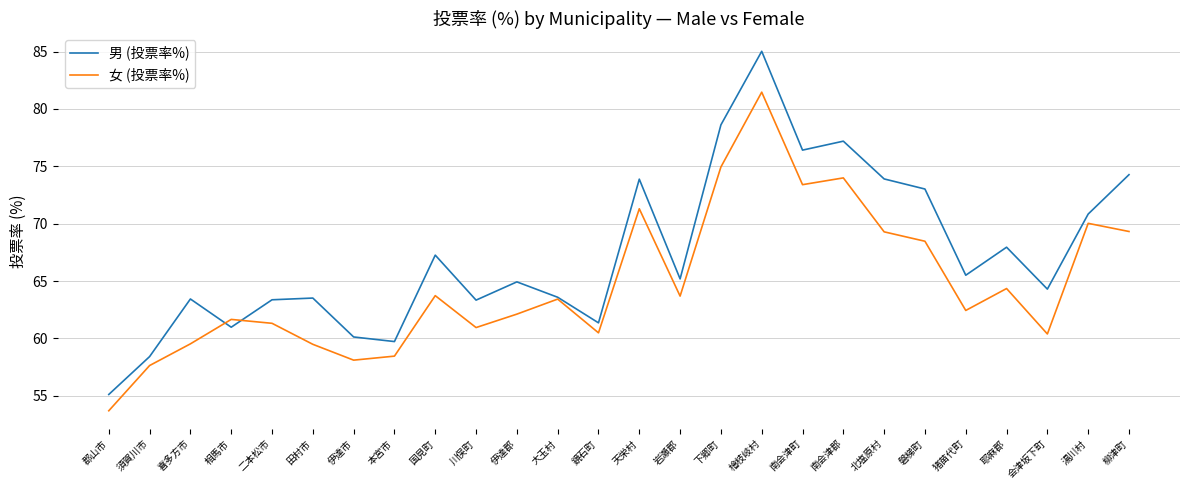

At which category is the sum across all series the highest?

檜枝岐村